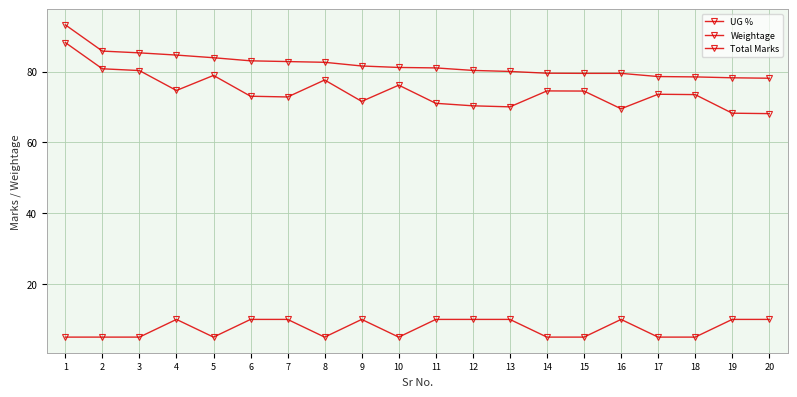

How many series are shown in this chart?

3